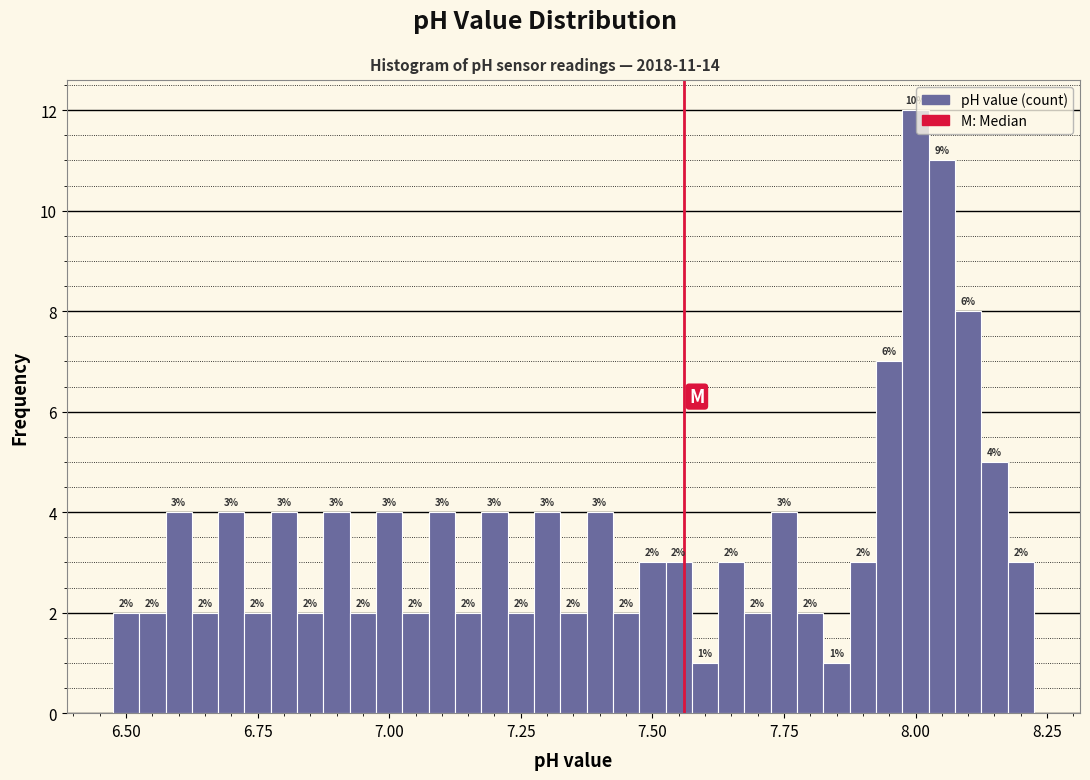

Around what value on the x-axis is the tallest bar? Give the approximate position of its centre, as read against the axis.

8.00